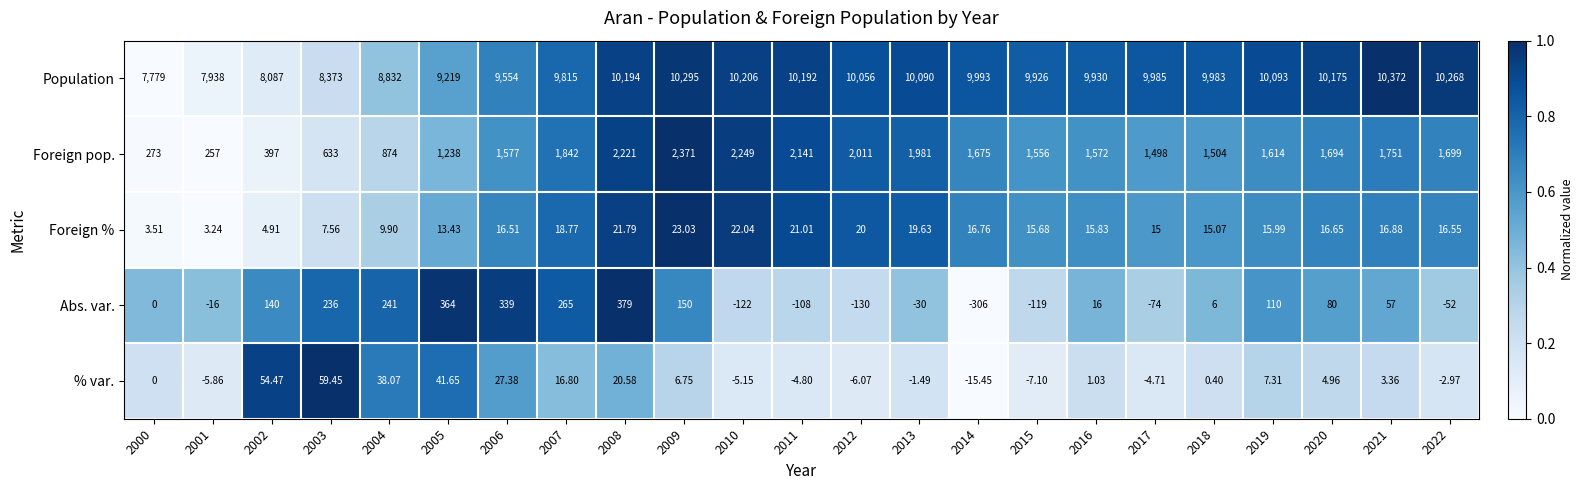

Between 2012 and 2016, which series saw the biggest shift?

Foreign pop.